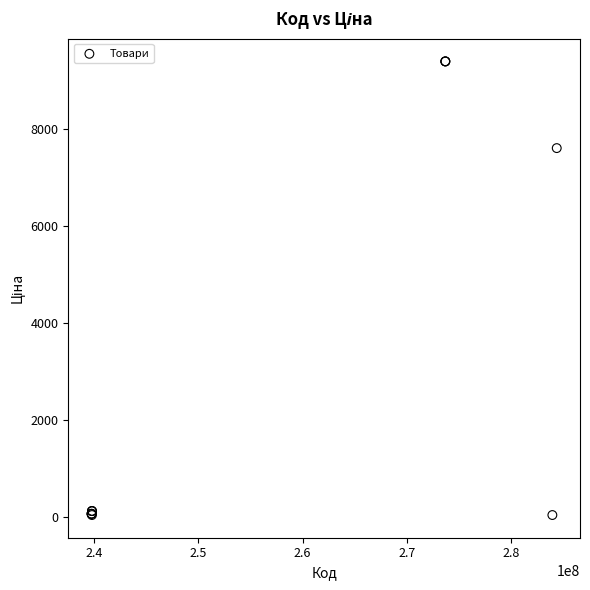

What Y value in the scatter plot is closest to 4707?

7596.5